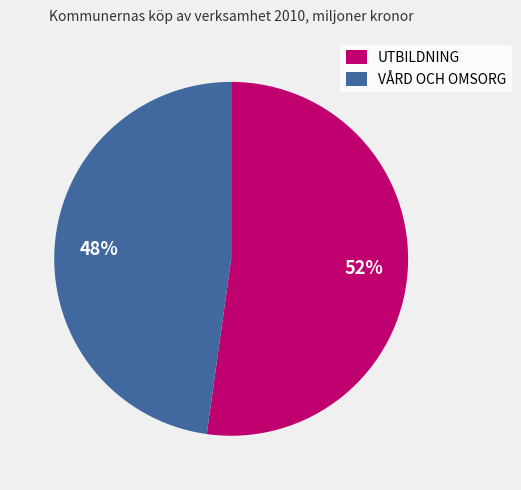

Rank the categories by value from lowest to highest.

VÅRD OCH OMSORG, UTBILDNING